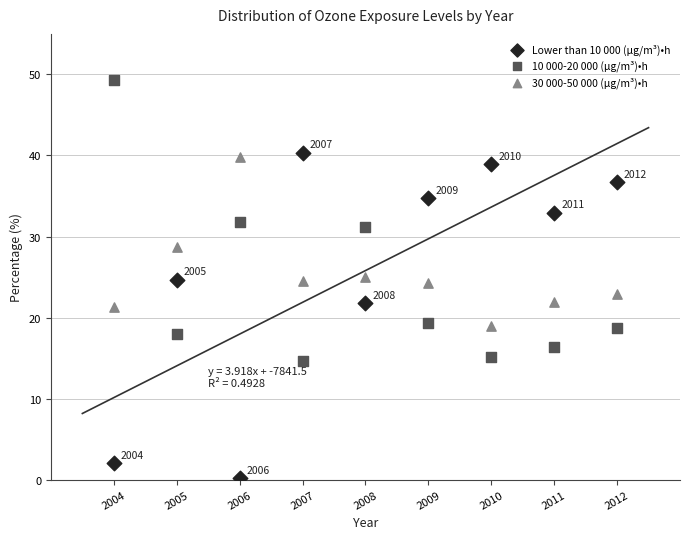

Which series has the largest Y range (max minus min)?

Lower than 10 000 (µg/m³)•h